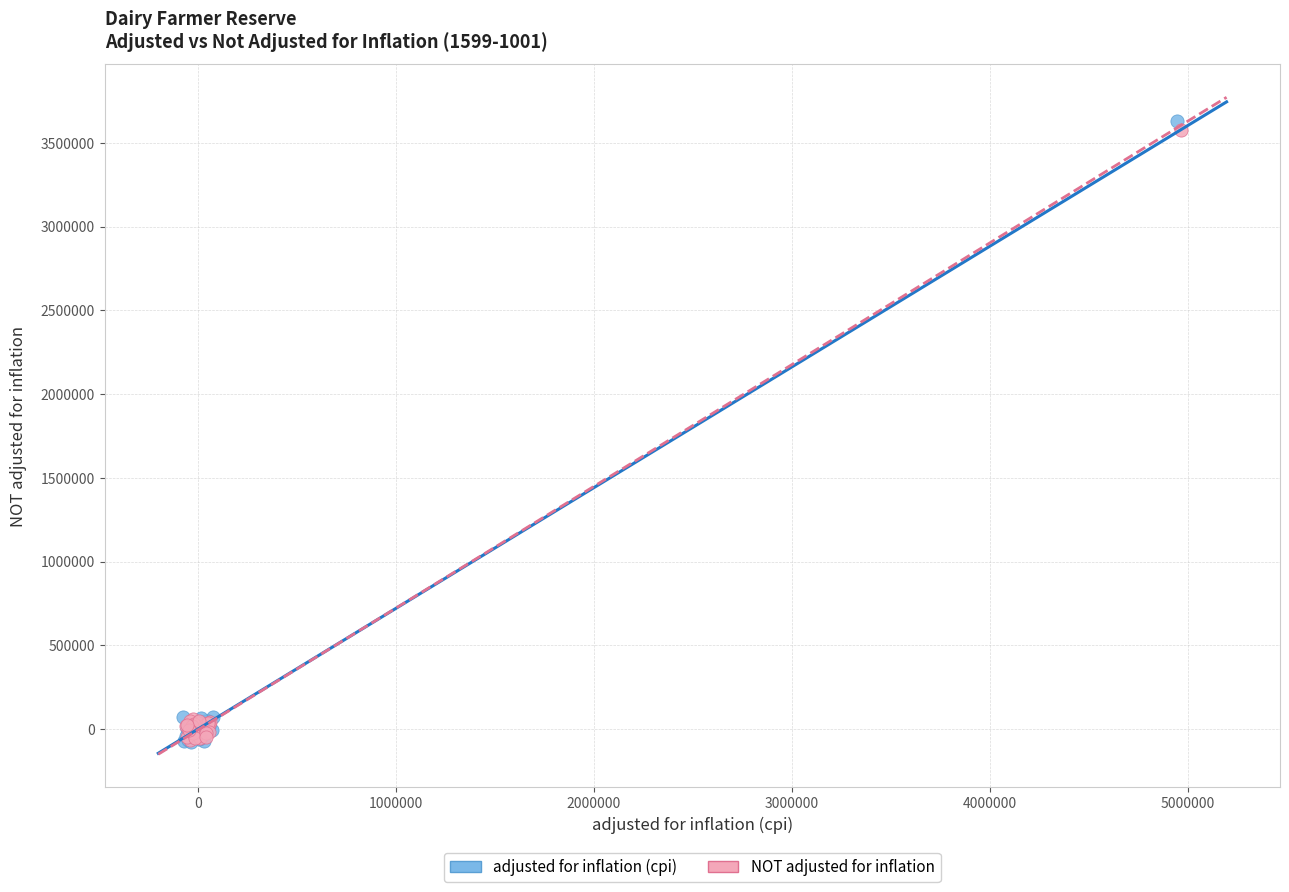

Which series reaches the maximum Y coordinate?

adjusted for inflation (cpi)